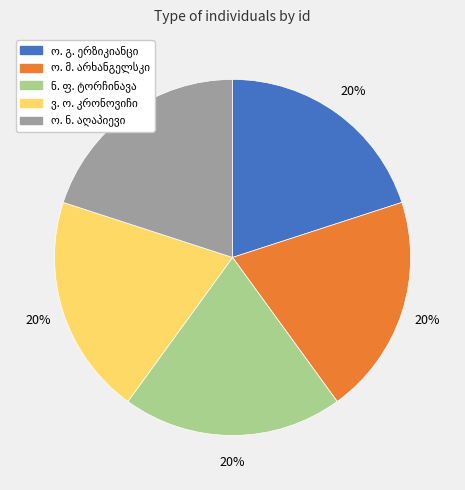

To the nearest percent, what is the average slice percentage?

20%